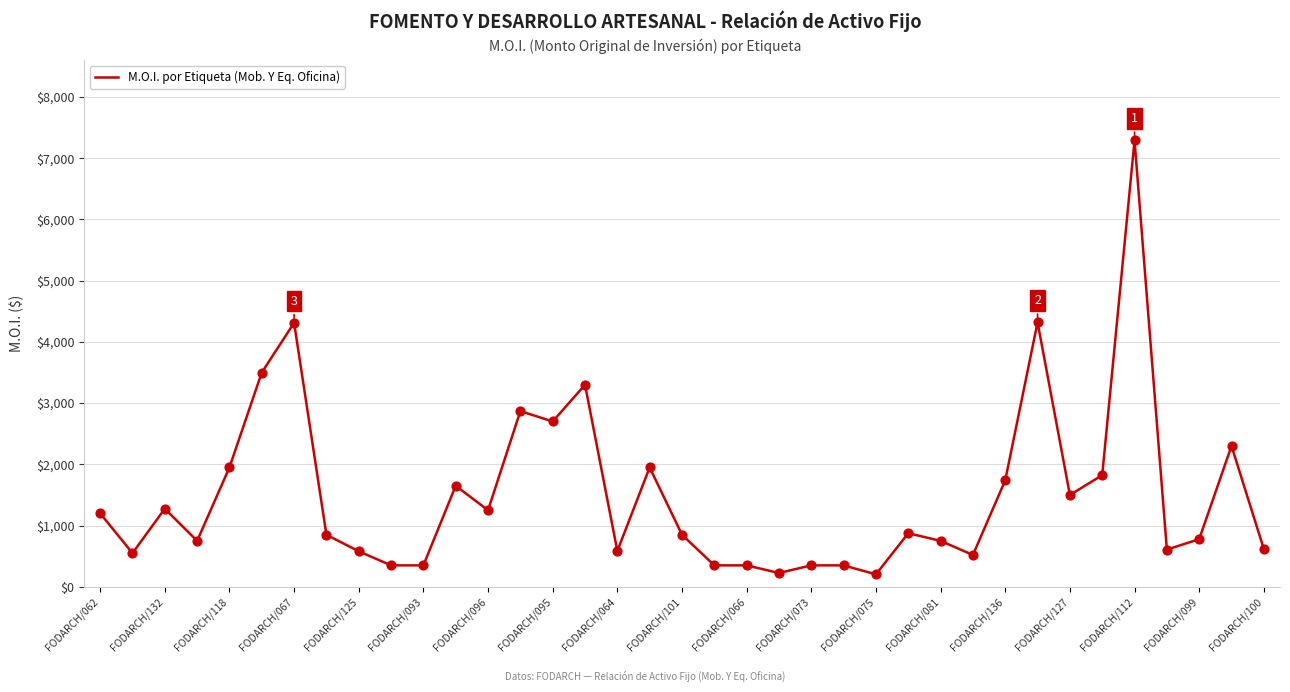

What is the difference between the maximum and minimum values?

7089.2